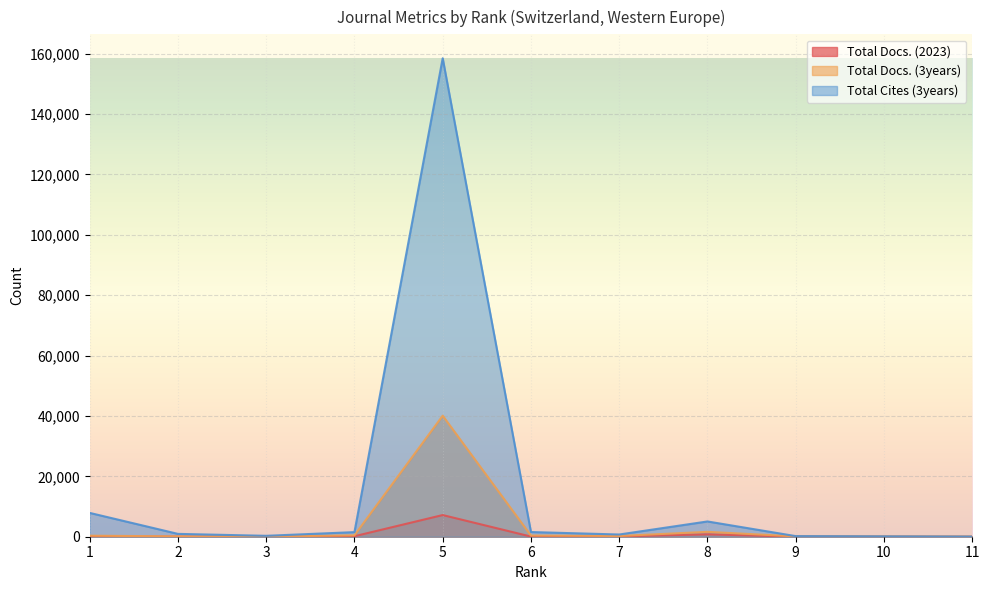

Reading left to right, what are all the values shown in this chart?

Total Docs. (2023): 121	43	48	164	7177	50	124	787	39	17	0
Total Docs. (3years): 345	110	41	462	40087	394	239	1618	108	78	49
Total Cites (3years): 7894	944	302	1522	158486	1551	735	5056	200	122	48